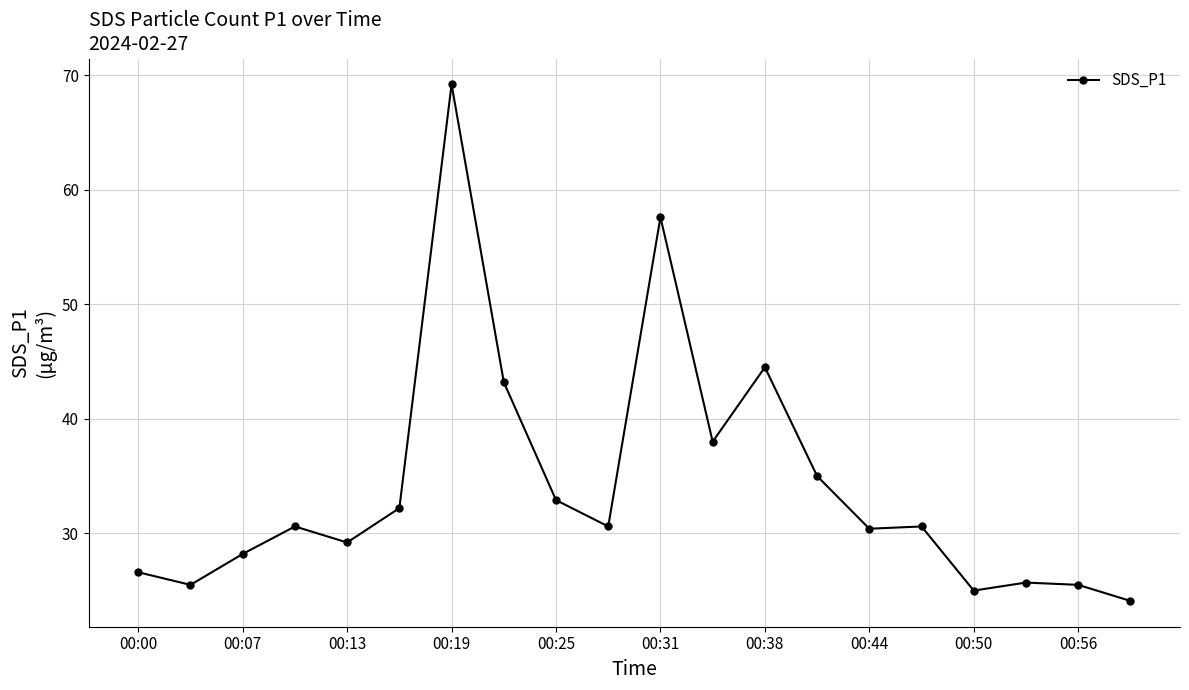

What is the value of the 18th point from the left?

25.7